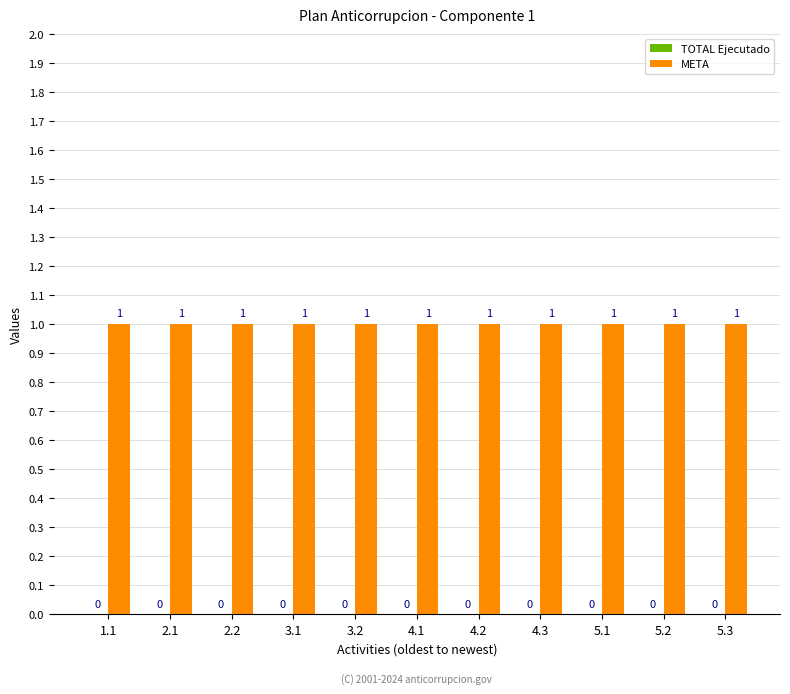

What is the average value of the META series?

1